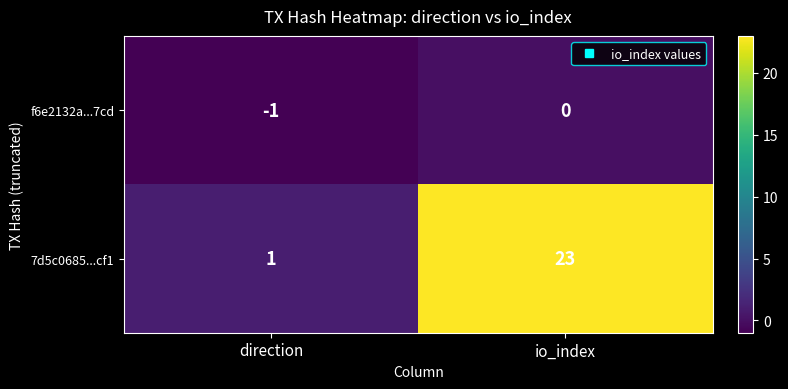

What is the difference between the 7d5c0685...cf1 values at io_index and direction?

22